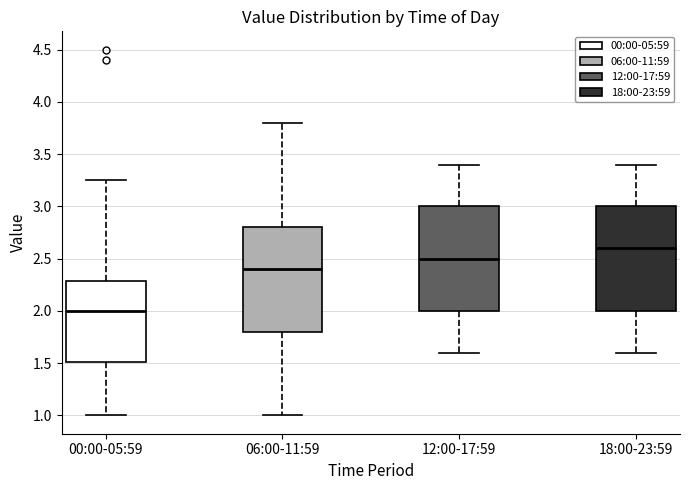

Reading left to right, transcribe this box plot: for each box, give where its median line is, the range the box spans, and where its two whiskers end, as read against the y-axis. The values are not printed on the chart, so give them approximately, as read against the axis.

00:00-05:59: median 2.00, box 1.50 to 2.30, whiskers 1.00 to 3.25
06:00-11:59: median 2.40, box 1.80 to 2.80, whiskers 1.00 to 3.80
12:00-17:59: median 2.50, box 2.00 to 3.00, whiskers 1.60 to 3.40
18:00-23:59: median 2.60, box 2.00 to 3.00, whiskers 1.60 to 3.40